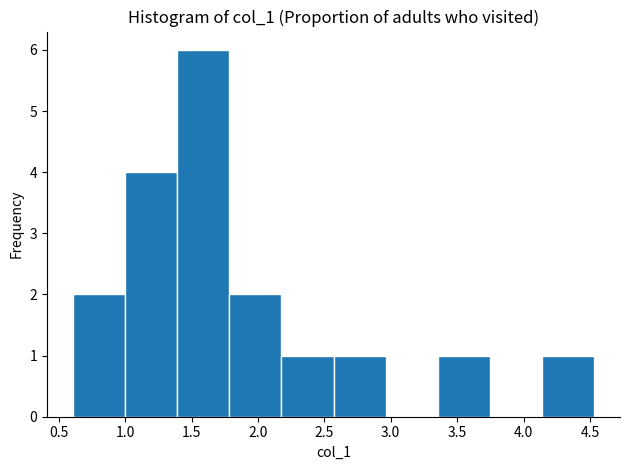

Reading left to right, list every bar in this chart as the range it spans on the x-axis followed by its height. Neither the bar edges nor the heights are printed on the chart, so give them approximately, as read against the axes.

0.60 to 1.00: 2
1.00 to 1.40: 4
1.40 to 1.80: 6
1.80 to 2.20: 2
2.20 to 2.55: 1
2.55 to 2.95: 1
2.95 to 3.35: 0
3.35 to 3.75: 1
3.75 to 4.15: 0
4.15 to 4.55: 1